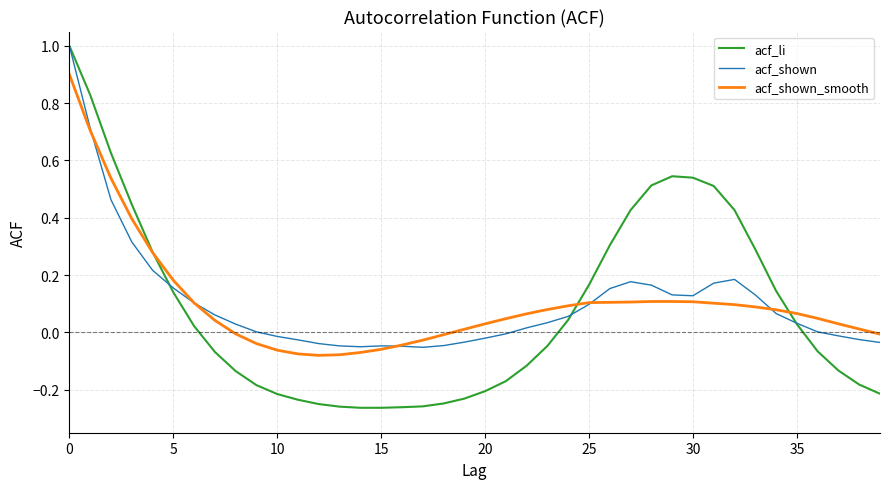

What are all the series names shown in the legend?

acf_li, acf_shown, acf_shown_smooth